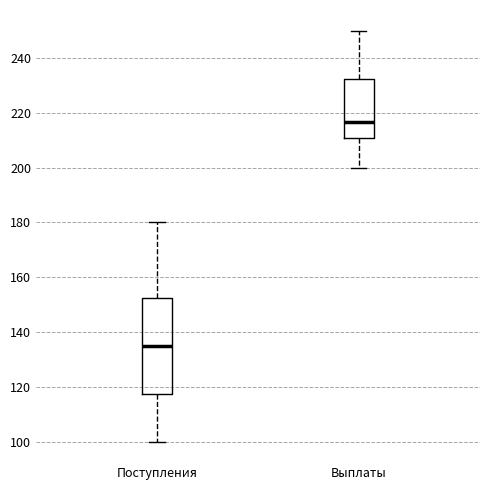

Which box's median line is the highest?

Выплаты